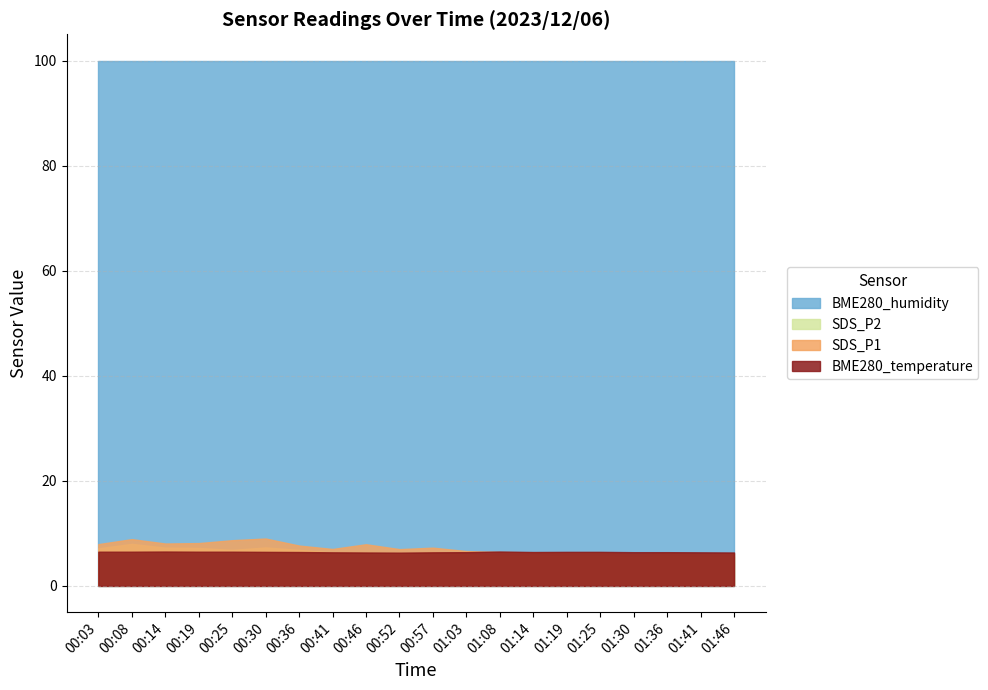

The value of BME280_temperature at 01:08 is 6.5. True or false?

True